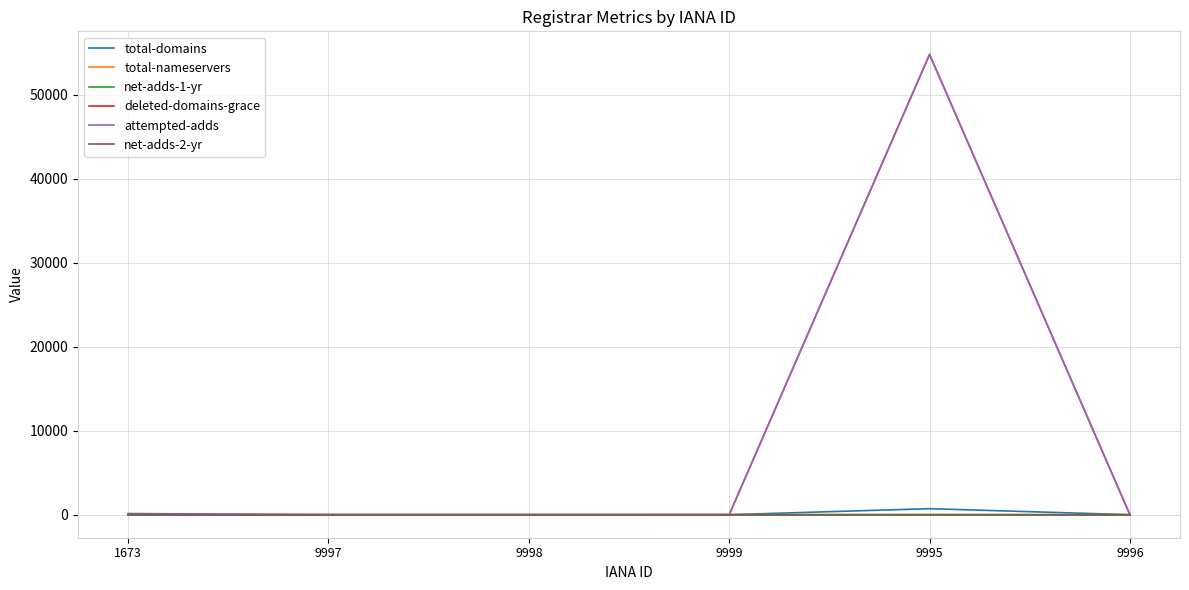

At how many categories does at least one series exceed 50272?

1